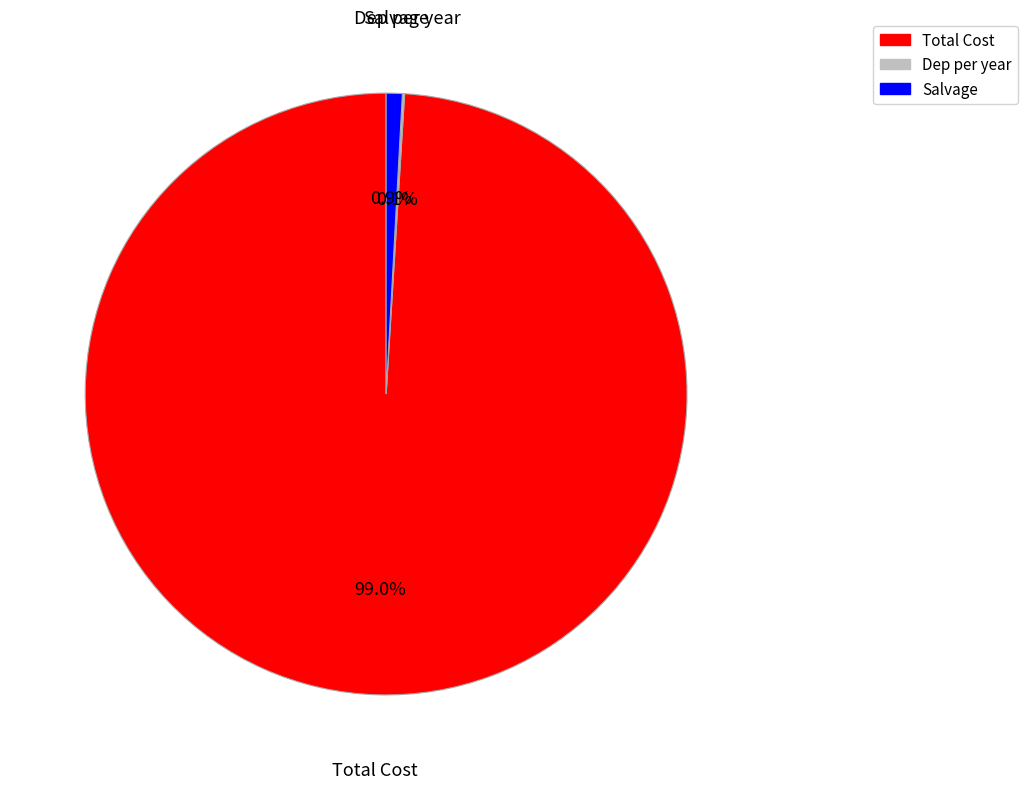

What percentage is the Salvage slice, to the nearest percent?

1%